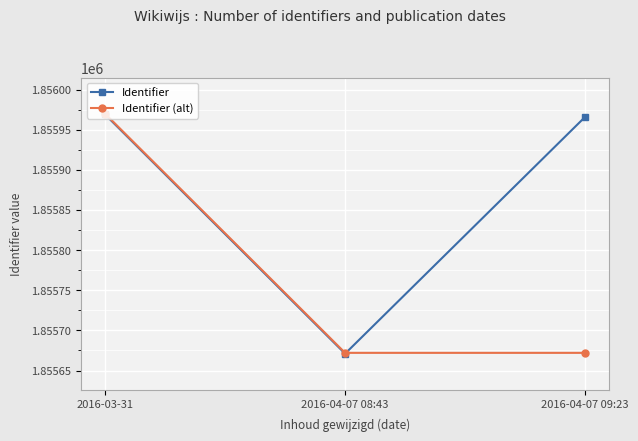

The Identifier series shows 1855969 at 2016-03-31. True or false?

True